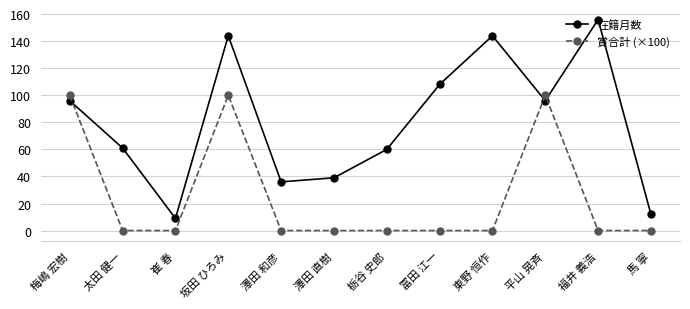

Reading left to right, list all the values displayed in this chart.

在籍月数: 96	61	9	144	36	39	60	108	144	96	156	12
賞合計 (×100): 100	0	0	100	0	0	0	0	0	100	0	0